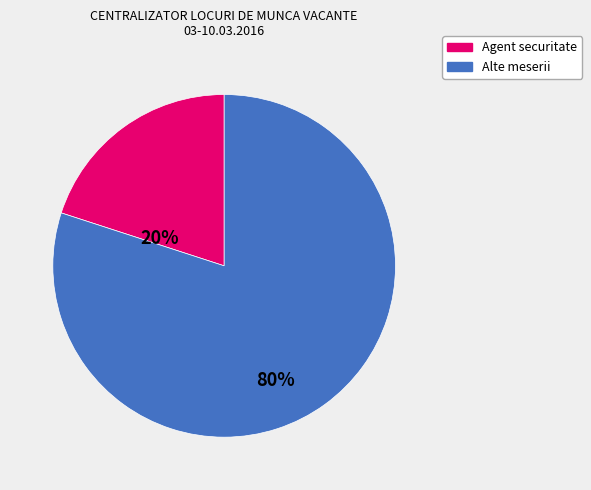

Is there any slice that represents more than half of the pie?

Yes